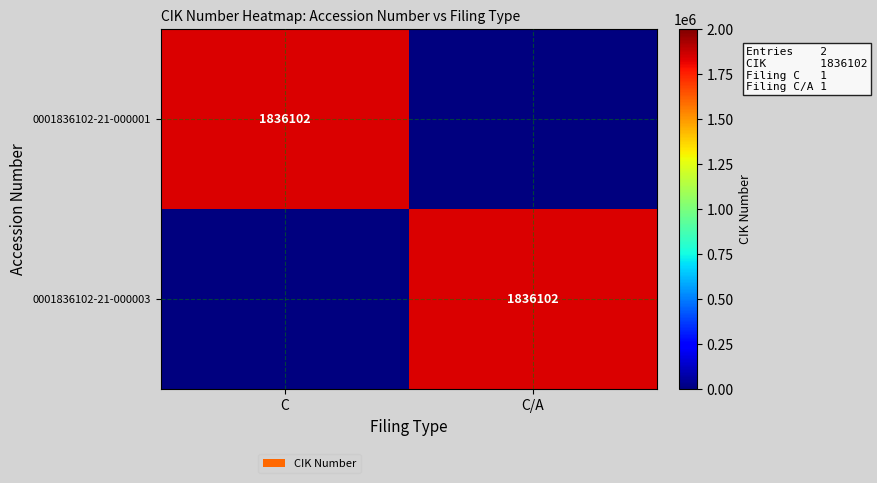

True or false: 0001836102-21-000001 has a value of 1836102 at C.

True